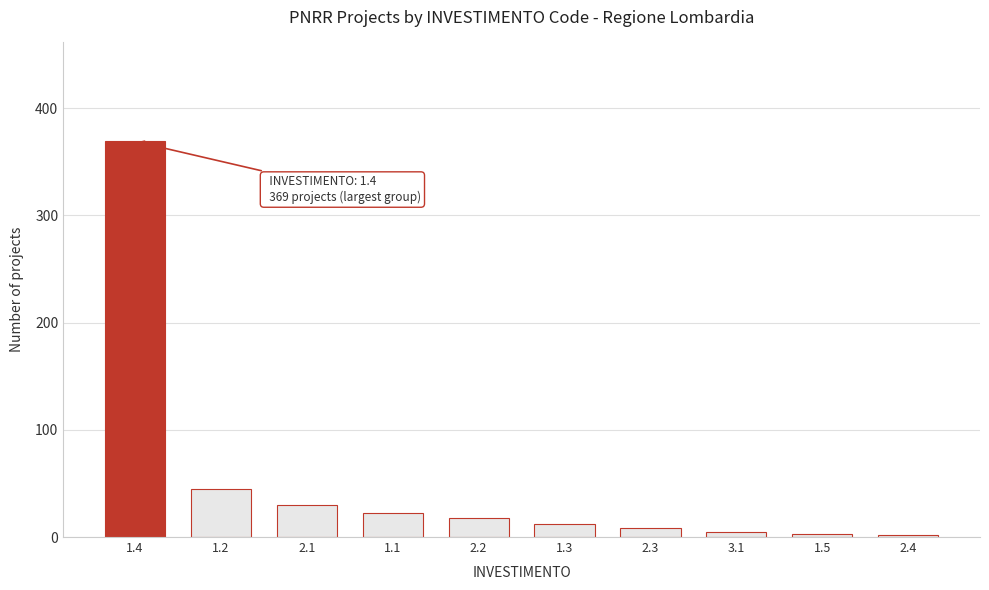

Which has a higher value, 1.3 or 1.1?

1.1